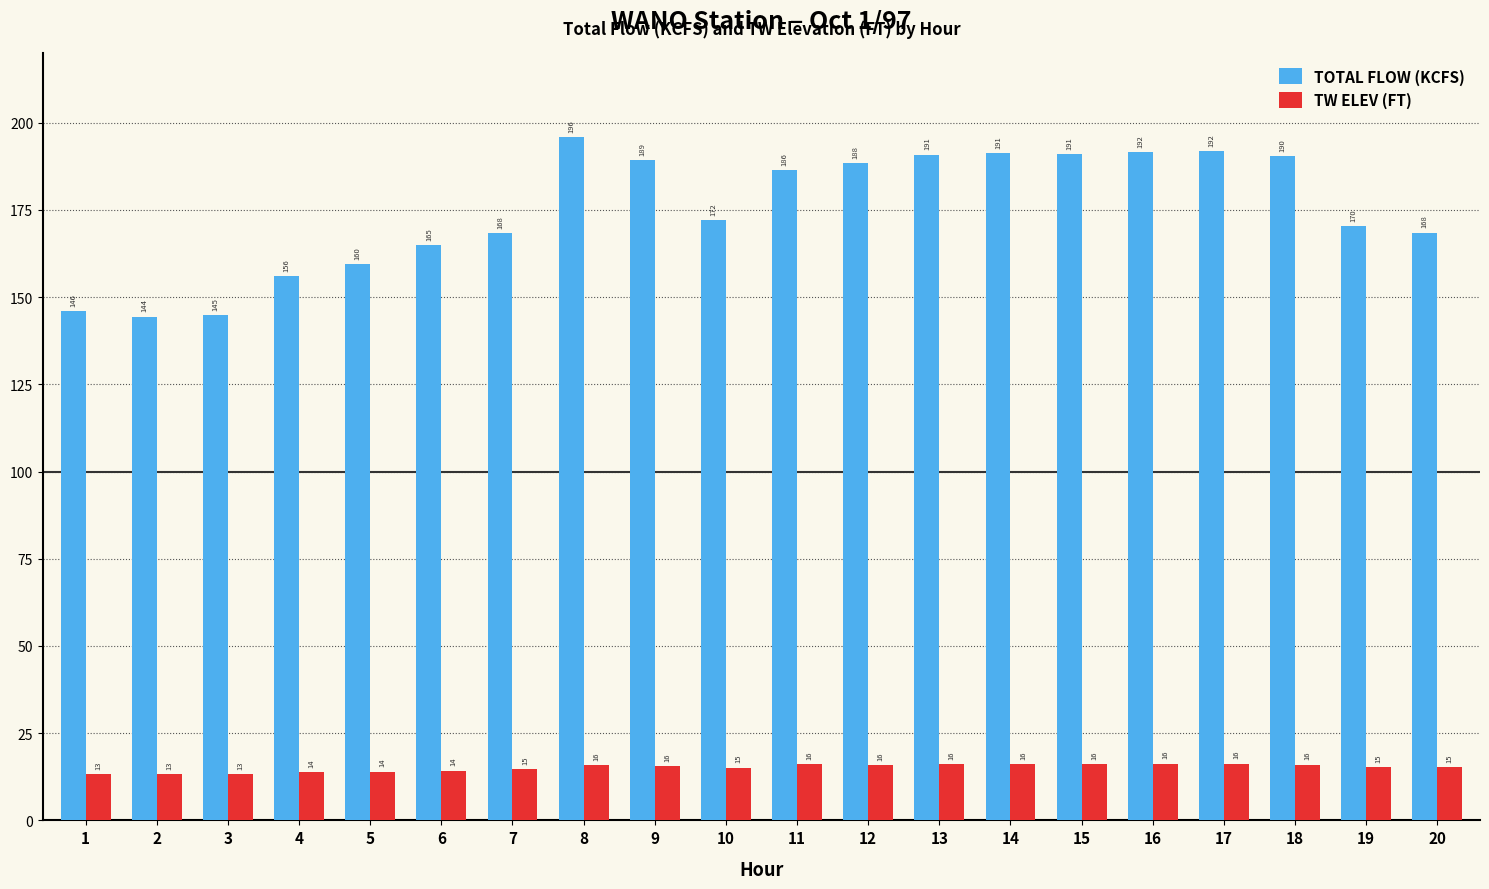

What is the sum of all TW ELEV (FT) values?

302.9